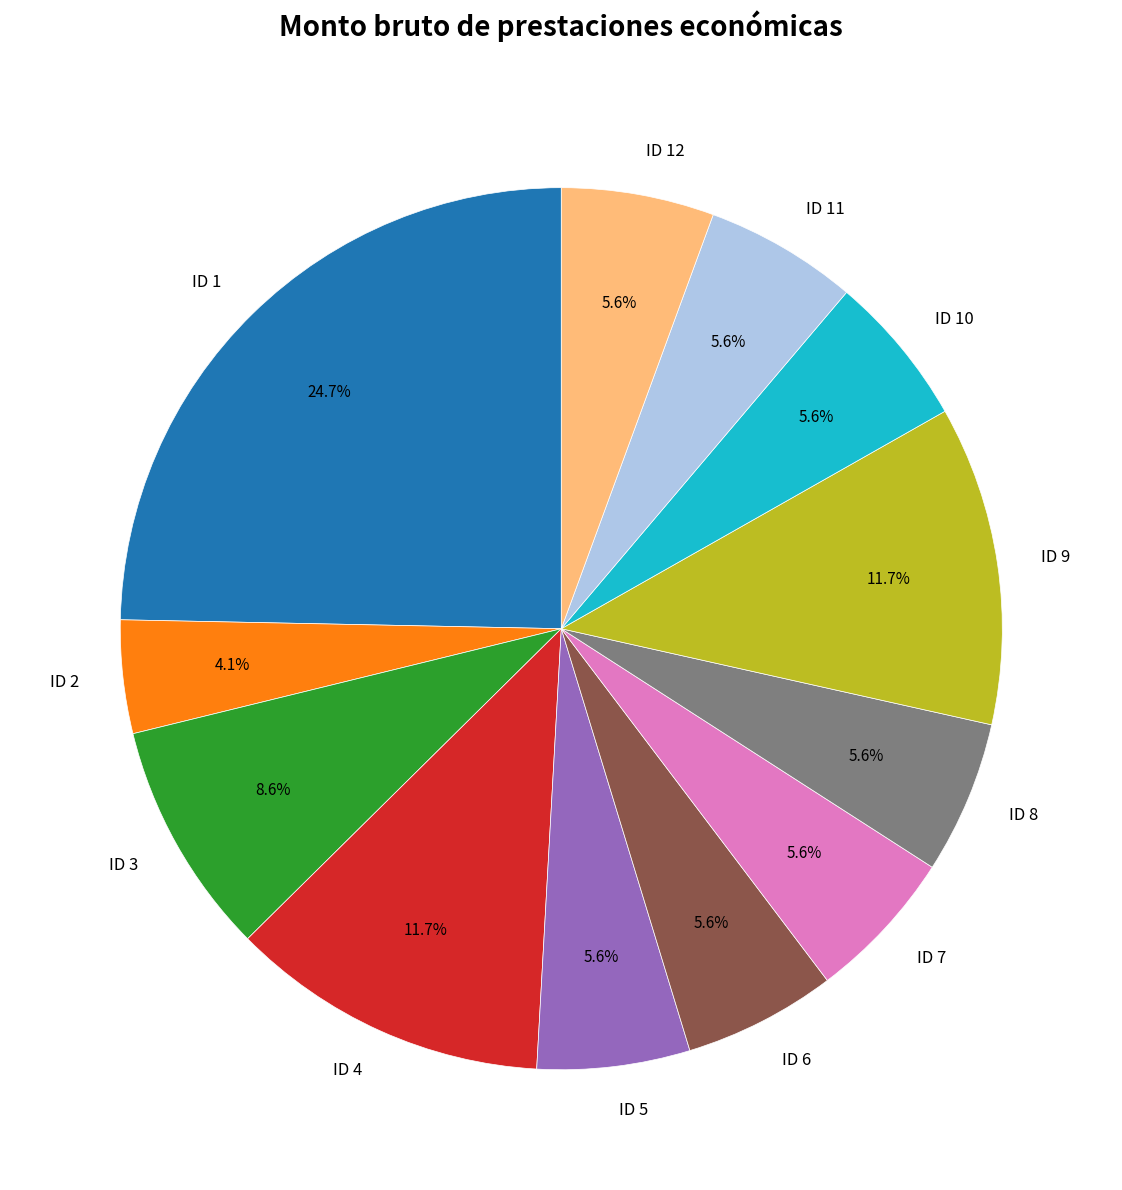

How many slices are in this pie chart?

12